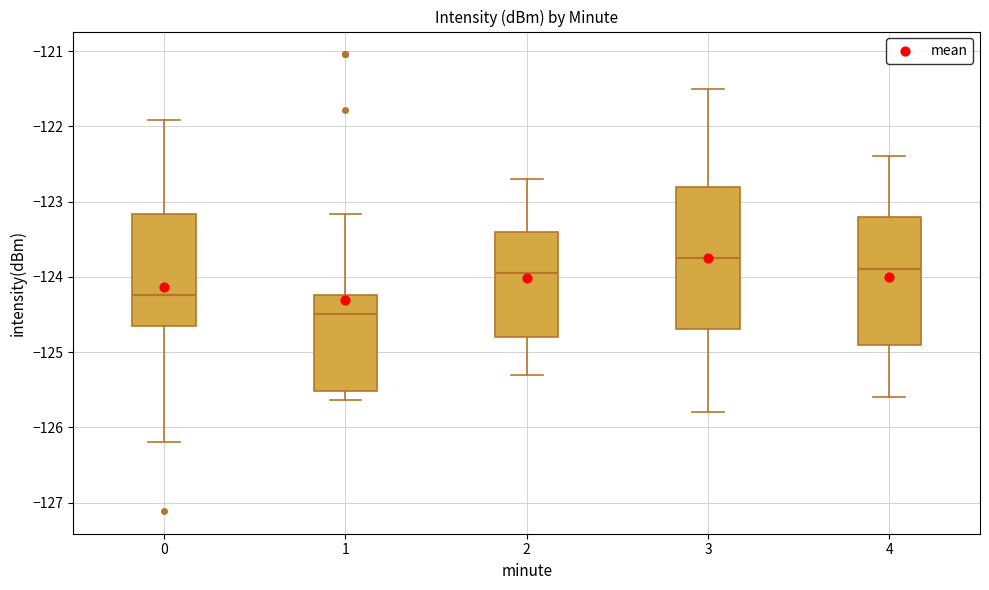

Which box has the highest median line?

3